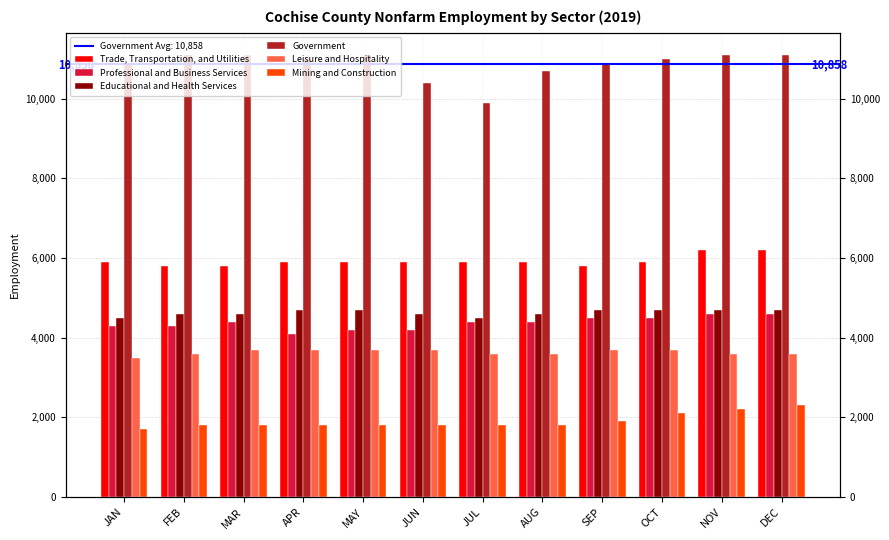

What is the minimum value for Professional and Business Services?

4100